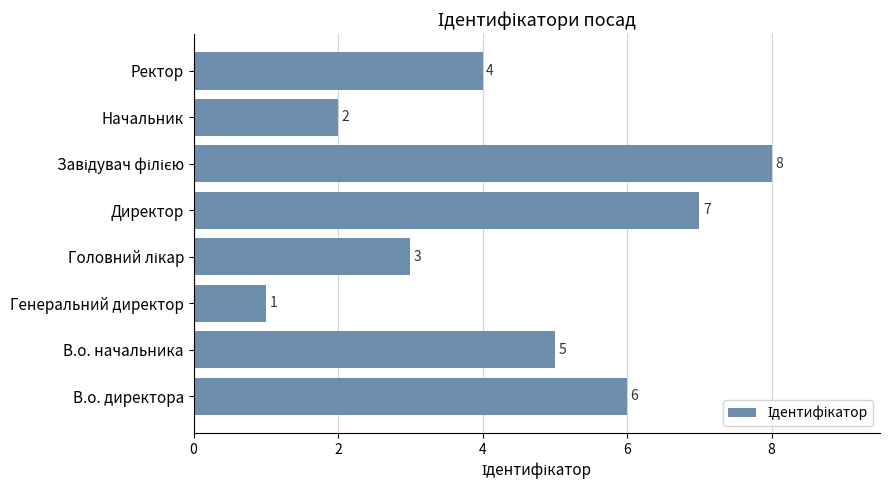

Which has a higher value, Генеральний директор or Ректор?

Ректор